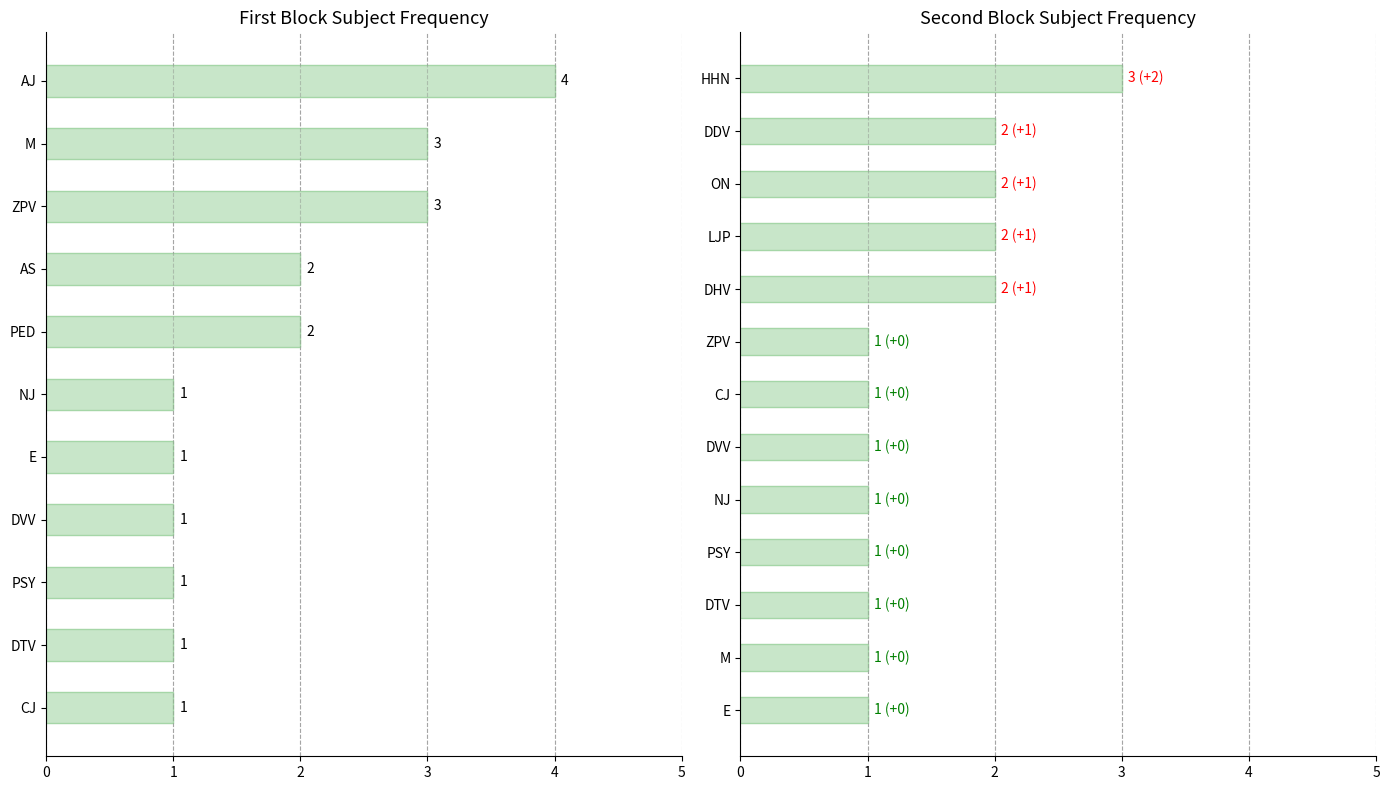

True or false: slot has a value of 1 at 13.12..

False